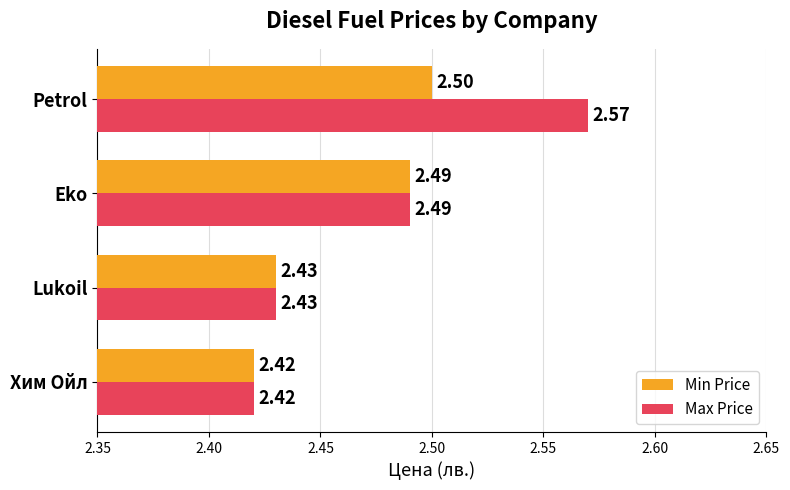

What is the sum of all Max Price values?

9.9